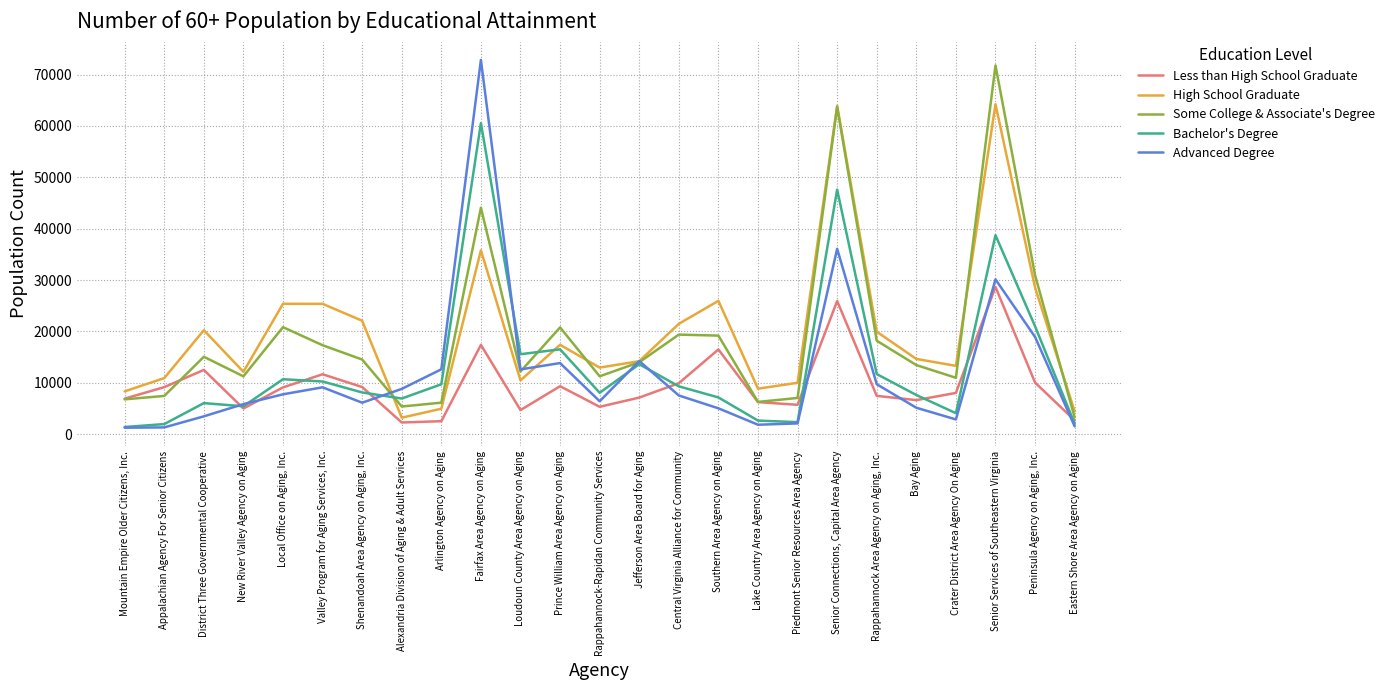

What is the maximum value shown in the chart?

72840